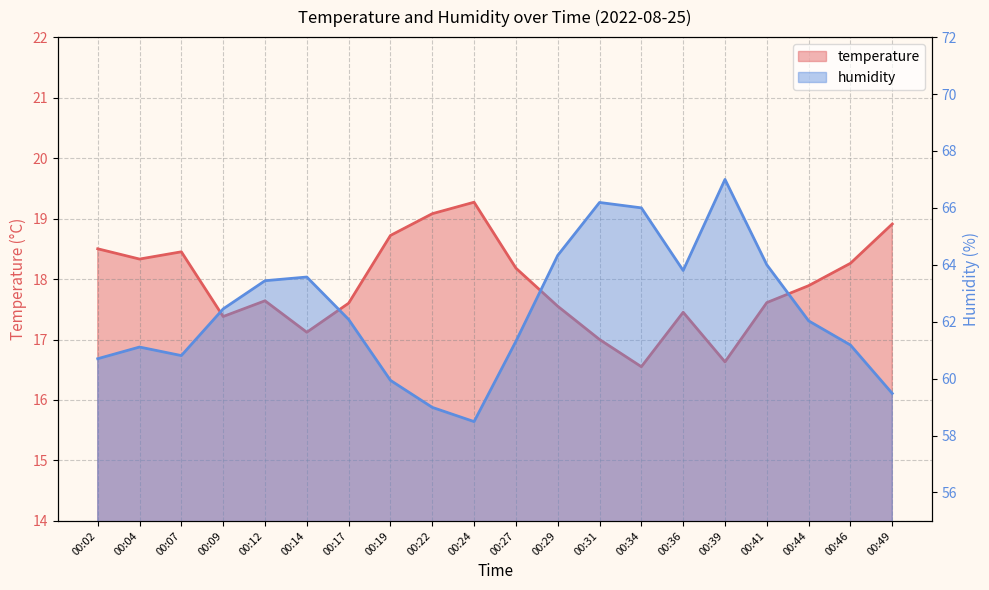

List the series in order of their overall mean, lowest first.

temperature, humidity